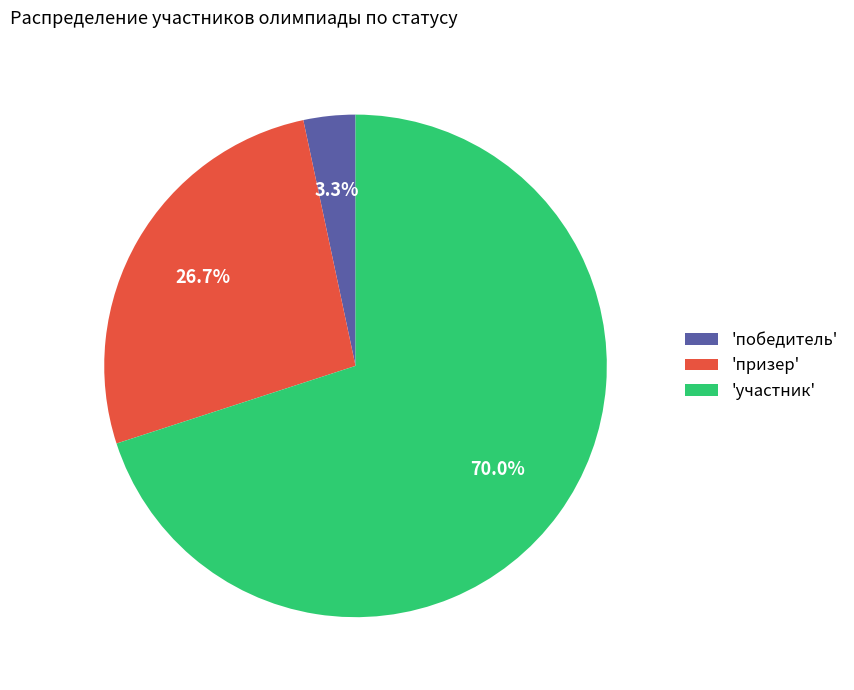

What is the smallest slice in the pie chart?

'победитель'